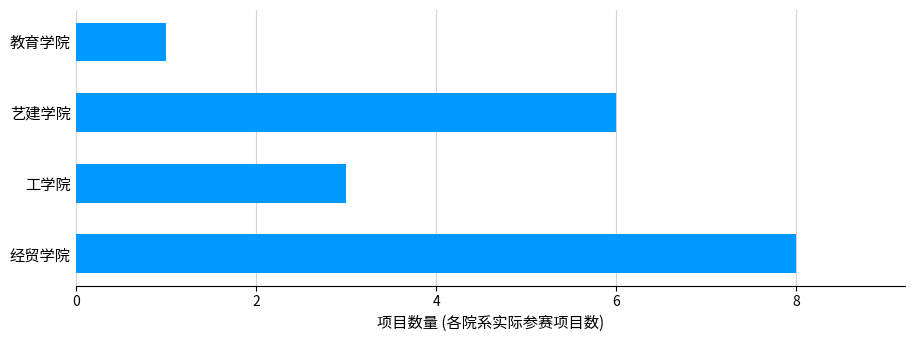

Where is the data nearest to the value 4?

工学院